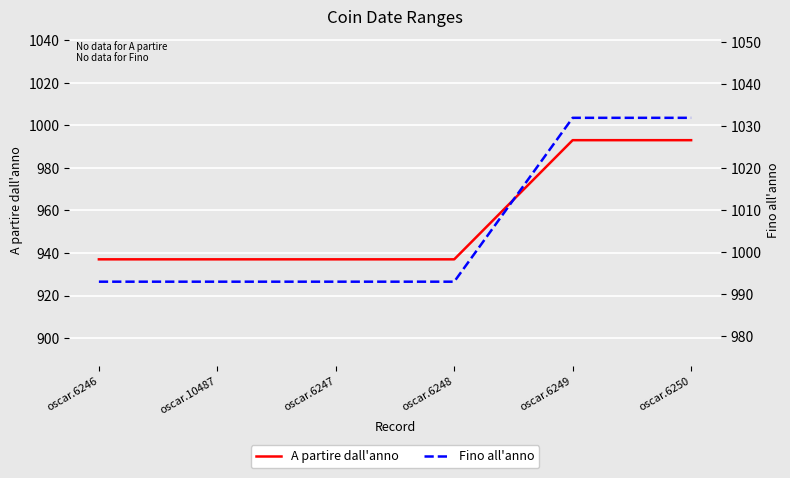

Reading left to right, transcribe all the data shown in this chart.

A partire dall'anno: 937	937	937	937	993	993
Fino all'anno: 993	993	993	993	1032	1032